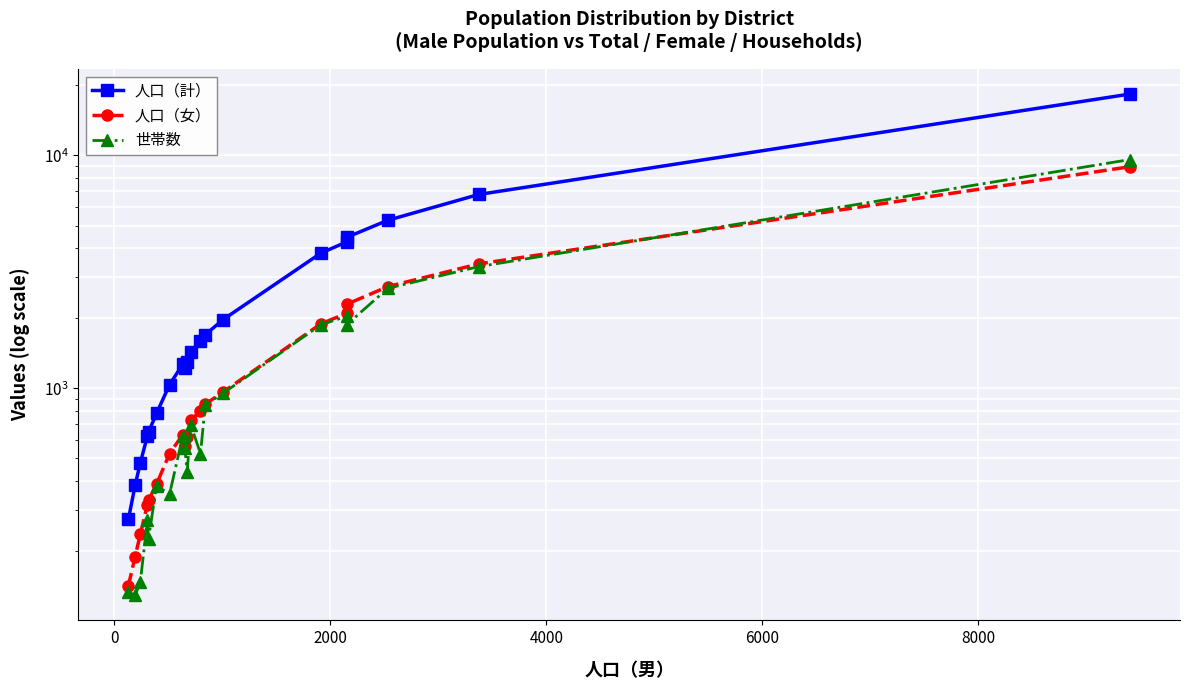

What is the difference between the maximum and minimum values in the 世帯数 series?

9469